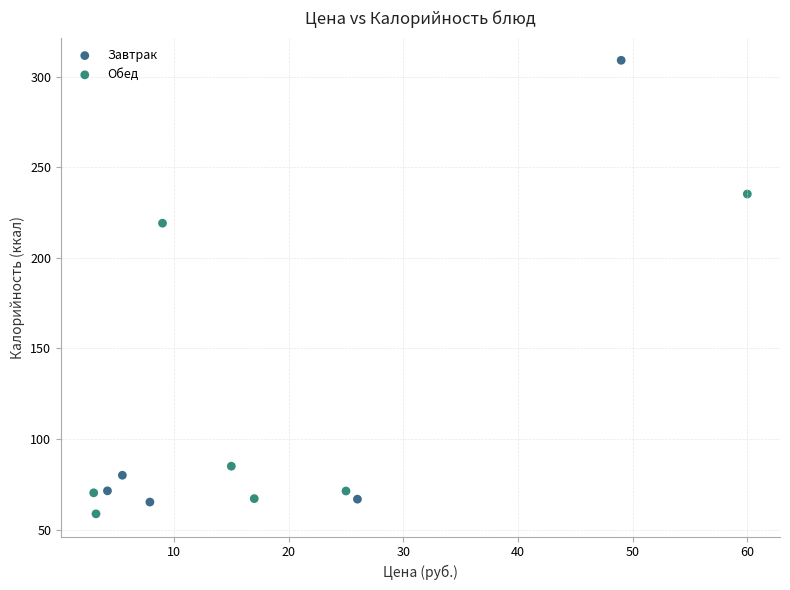

Which series has the largest Y range (max minus min)?

Завтрак